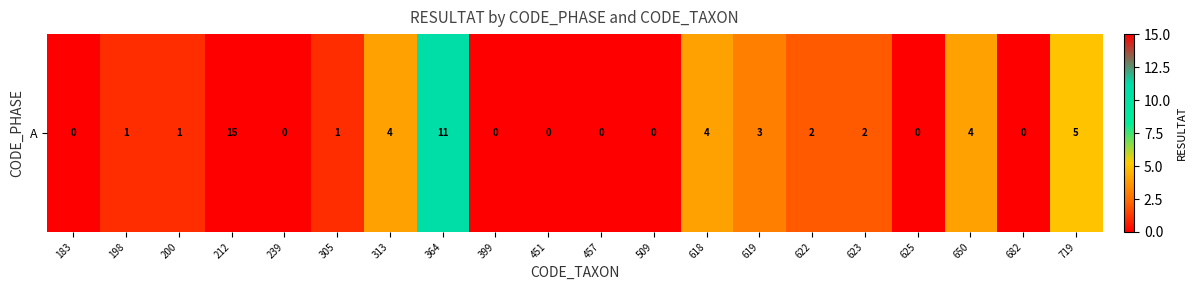

Between 509 and 183, which is larger?

509